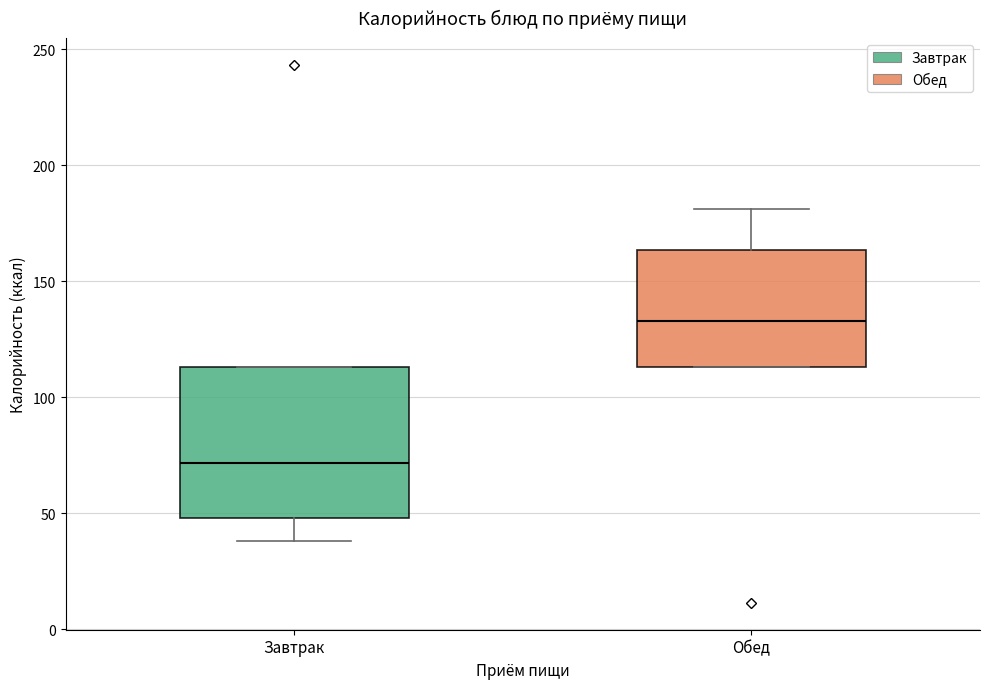

Where does the median line of the box for Обед sit on the y-axis? The values are not printed on the chart, so give them approximately, as read against the axis.

135